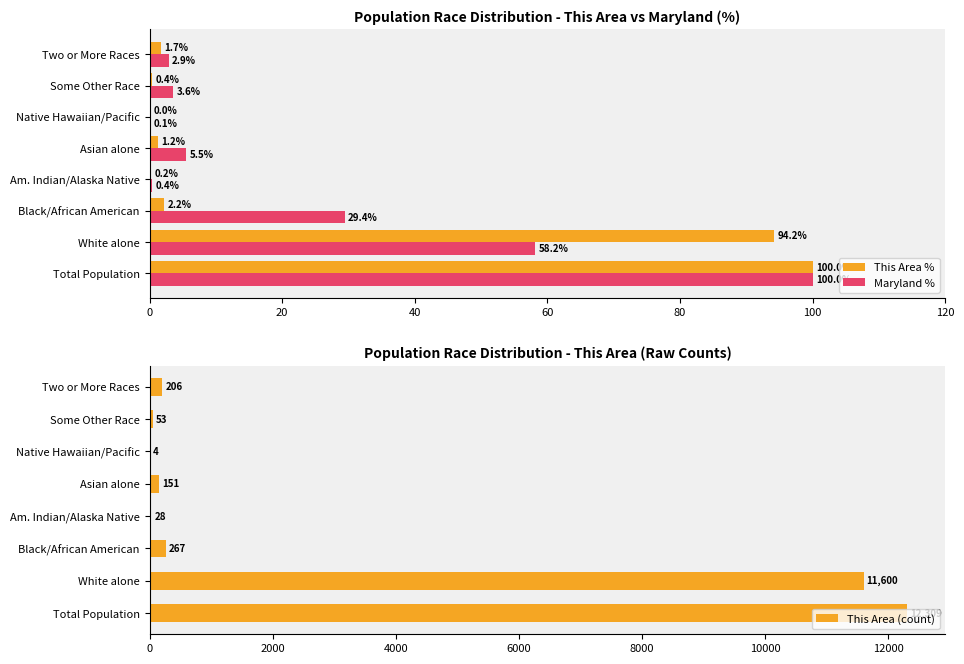

Where is This Area (count) nearest to the value 6156?

White alone